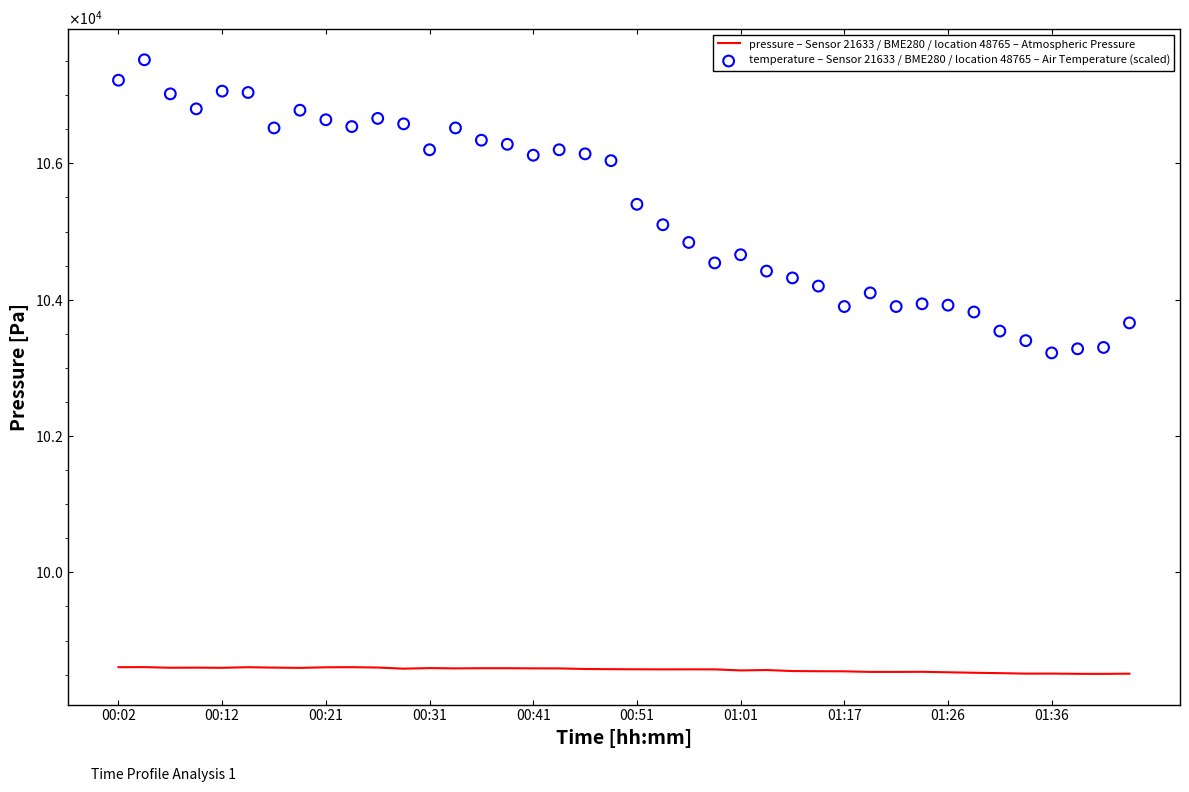

At how many categories does at least one series exceed 104598?

24